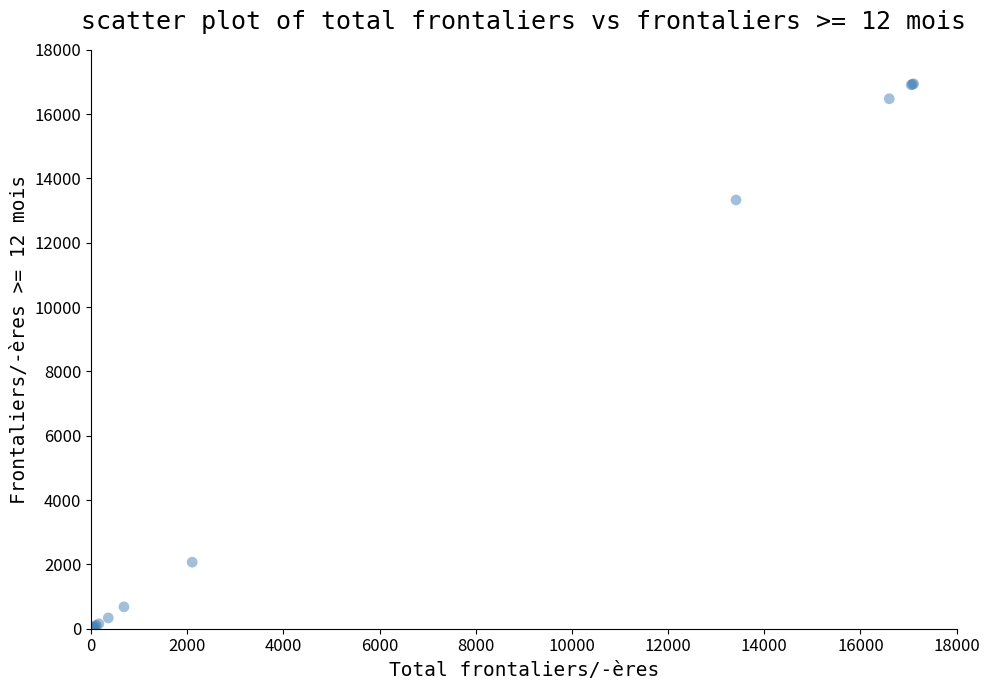

What Y value in the scatter plot is closest to 8472?

13332